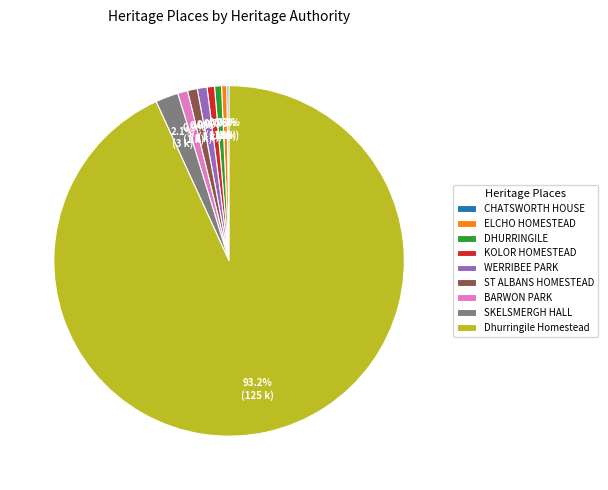

Combined, do KOLOR HOMESTEAD and ST ALBANS HOMESTEAD account for over 50%?

No